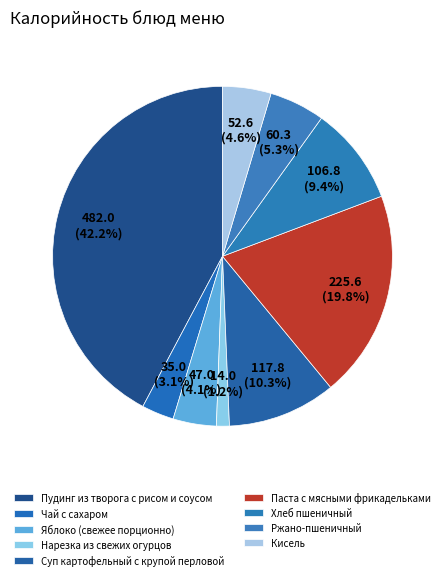

Is there a majority slice in this chart?

No